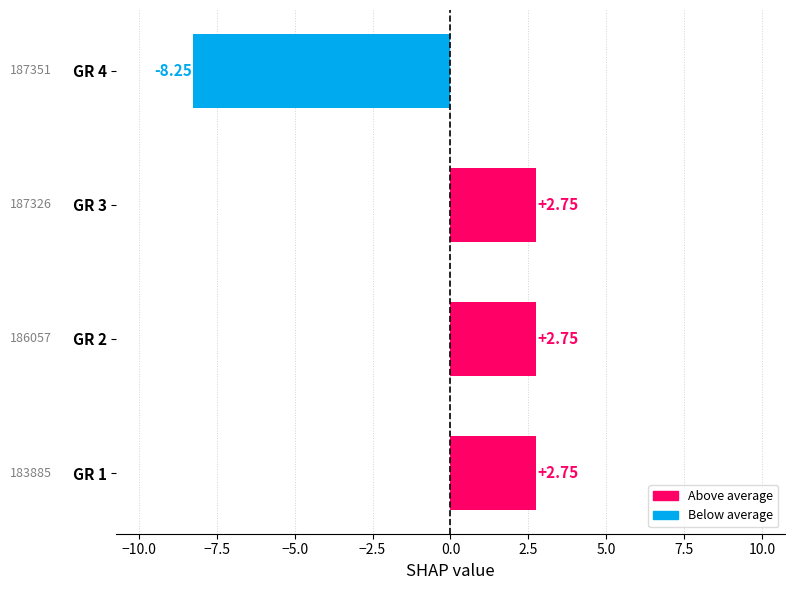

What is the ratio of the value at GR 2 to the value at GR 3?

1.0